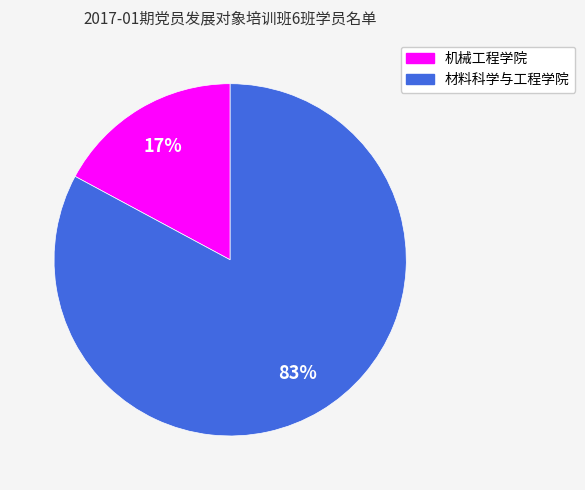

How many segments does this pie chart have?

2